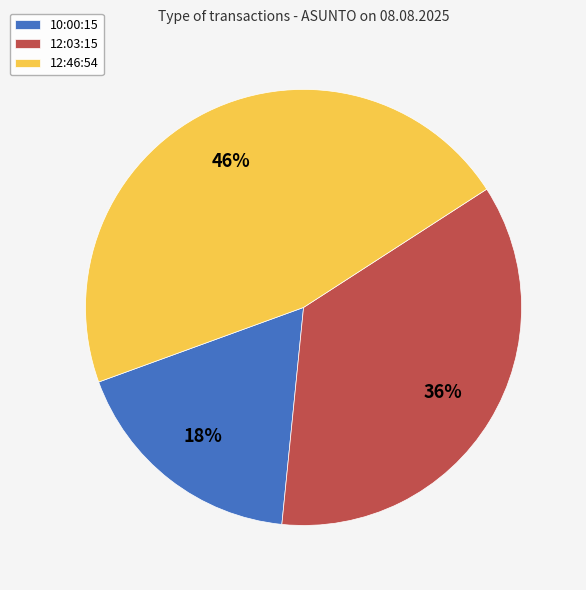

What is the smallest slice in the pie chart?

10:00:15